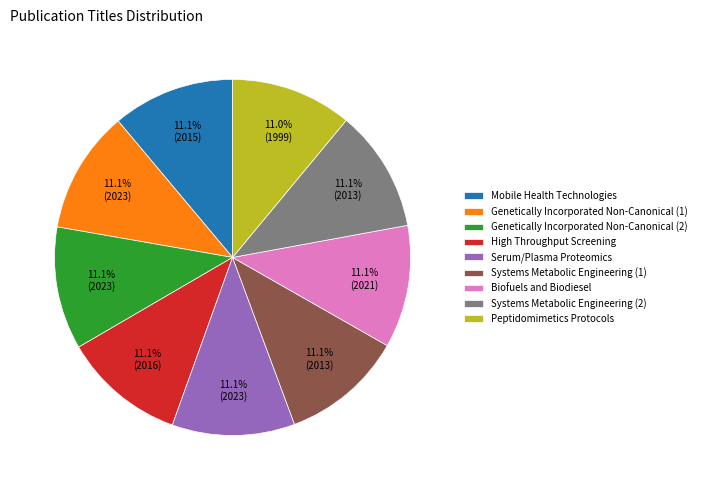

Is it true that Systems Metabolic Engineering (1) is 11% of the pie?

True